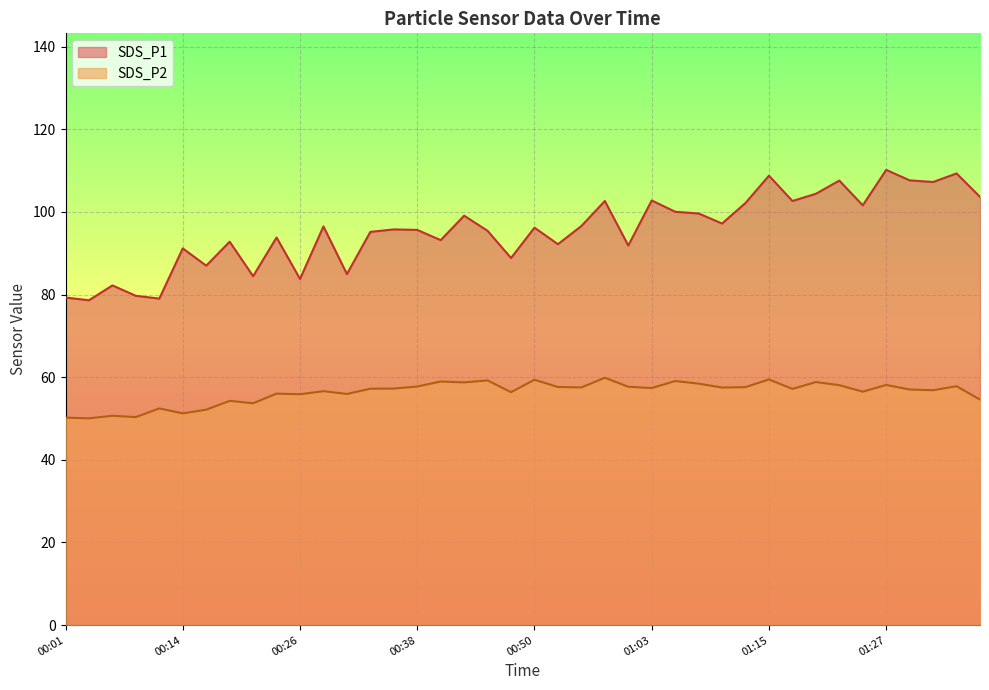

At which label is SDS_P1 closest to 94?

00:23